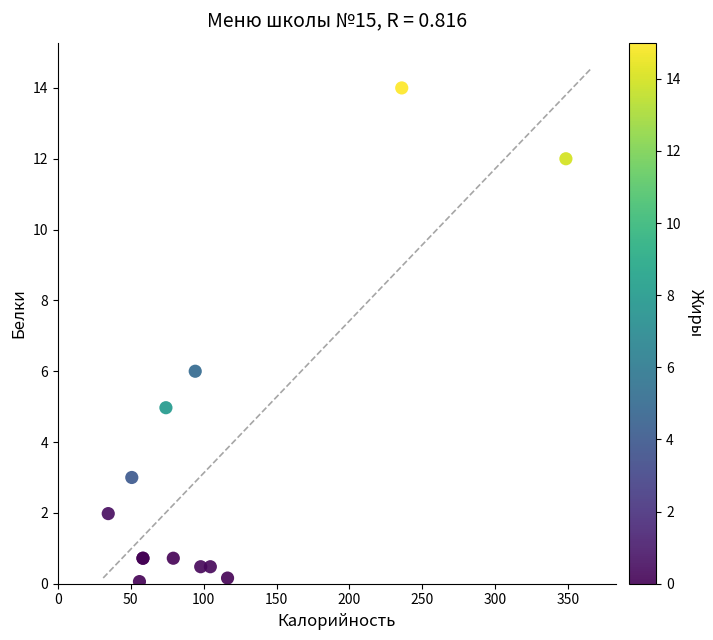

What Y value in the scatter plot is closest to 7?

6.0